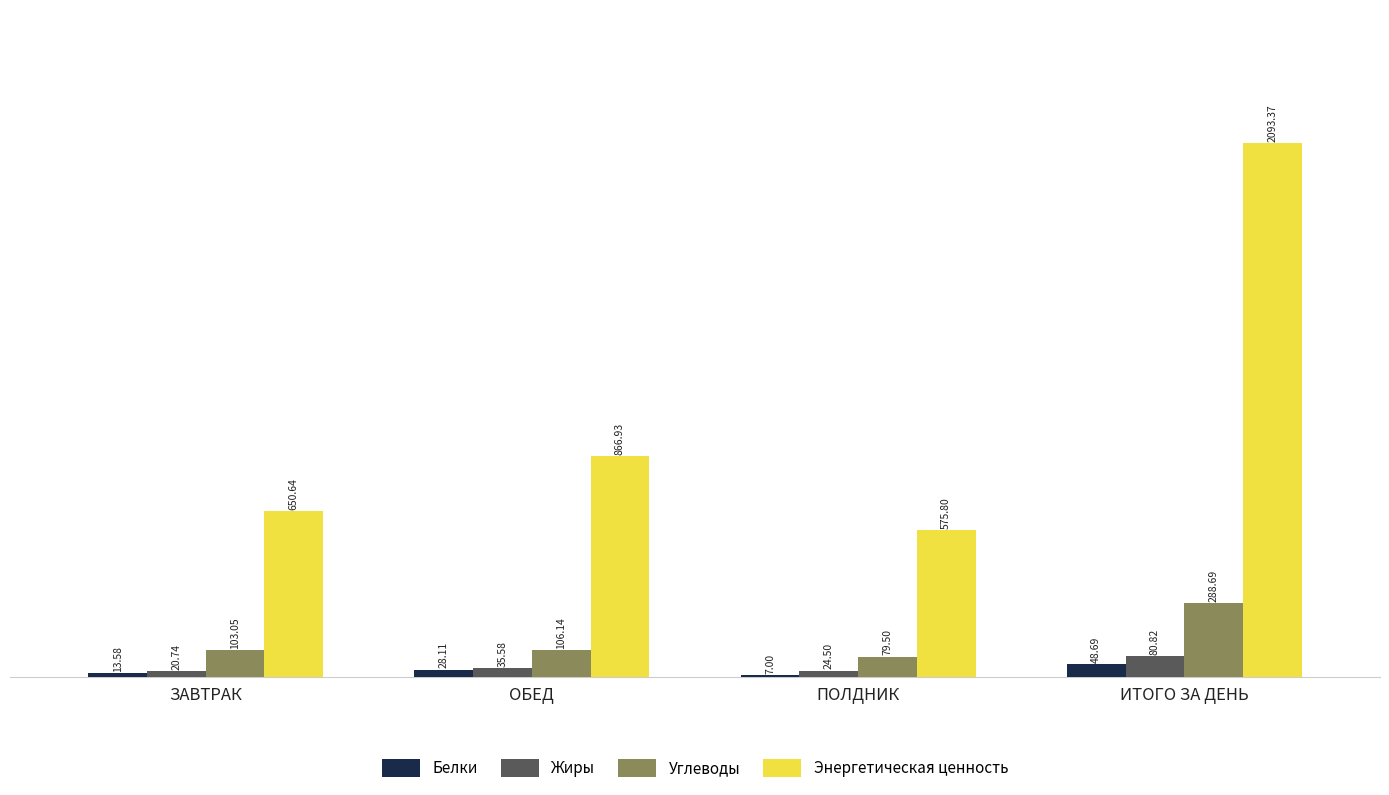

Which category has the highest value across all series?

ИТОГО ЗА ДЕНЬ